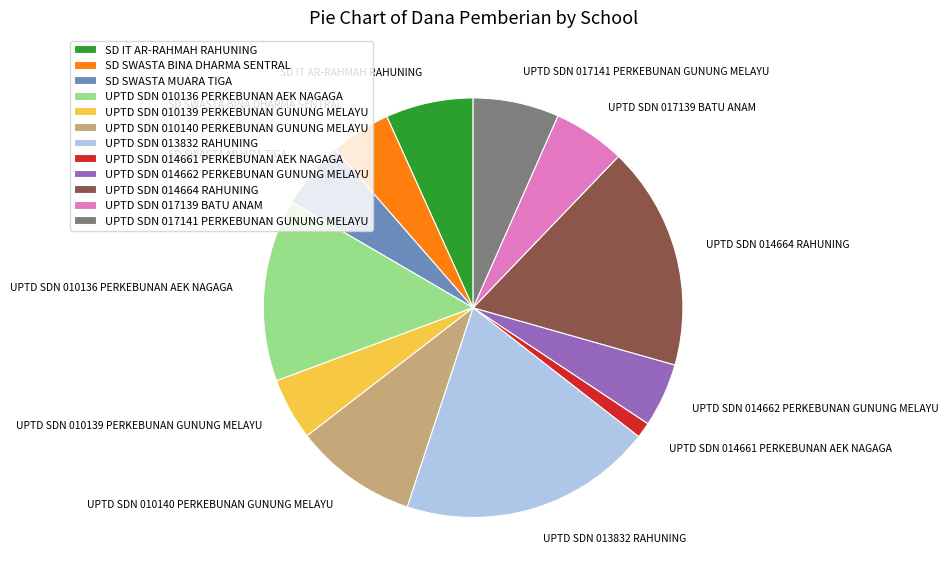

Does any single category account for the majority?

No